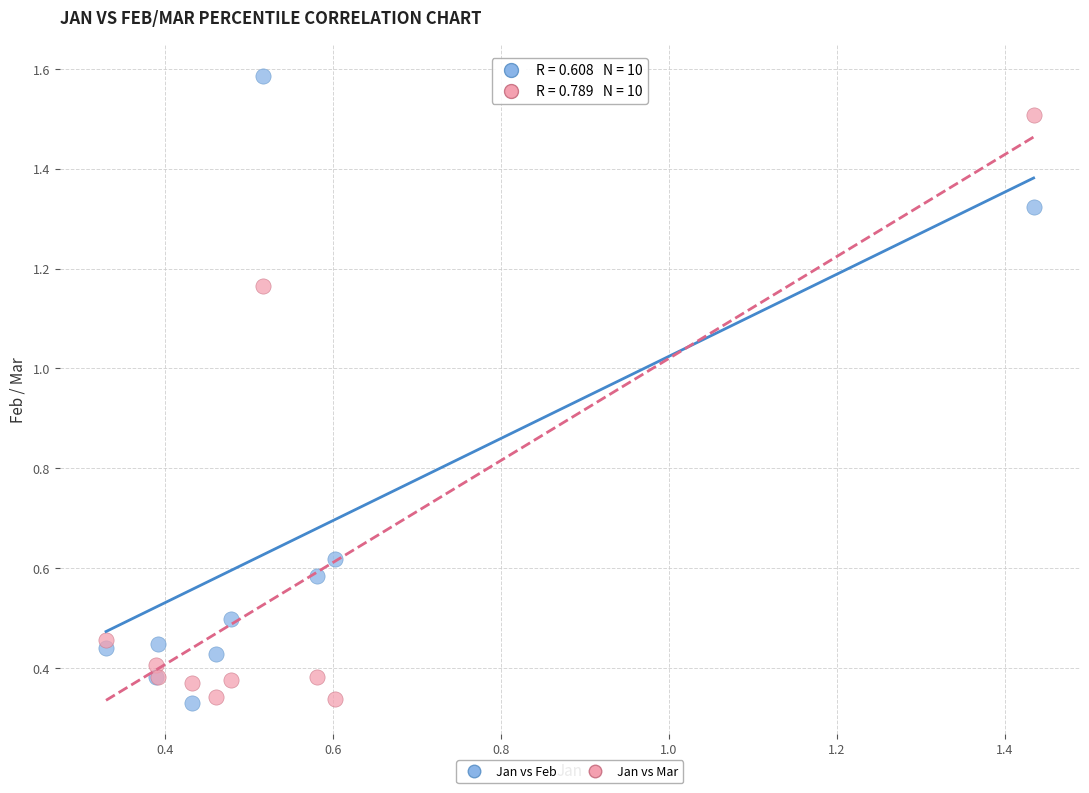

Which series contains the highest Y value?

Jan vs Feb